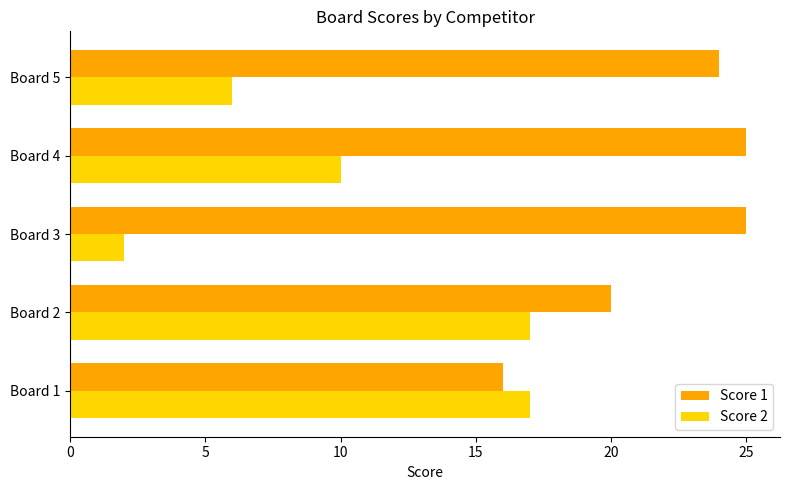

What is the difference between the maximum and minimum values in the Score 1 series?

9